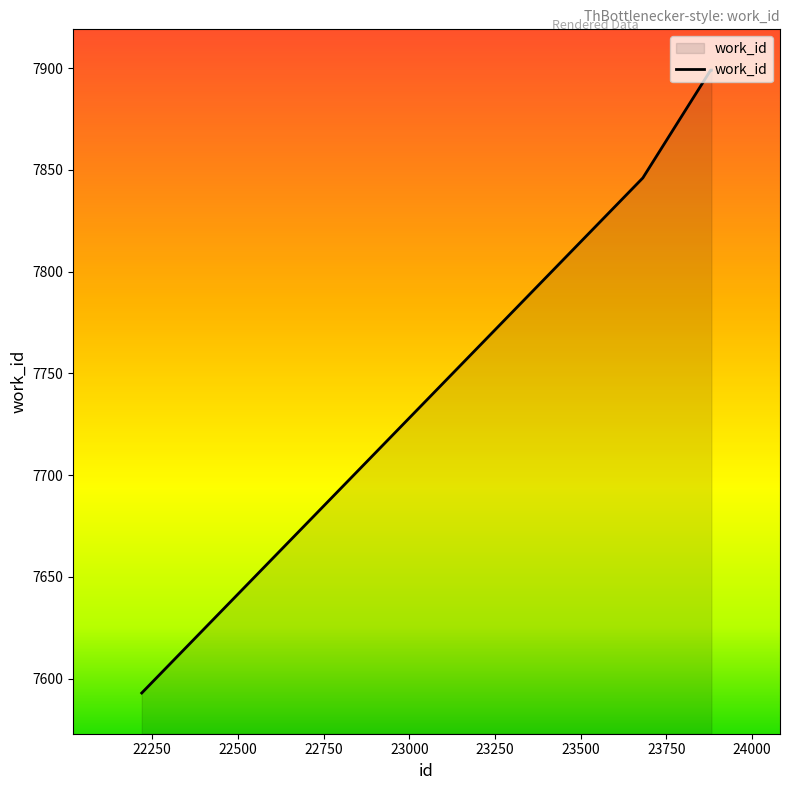

What is the minimum value shown in the chart?

7593